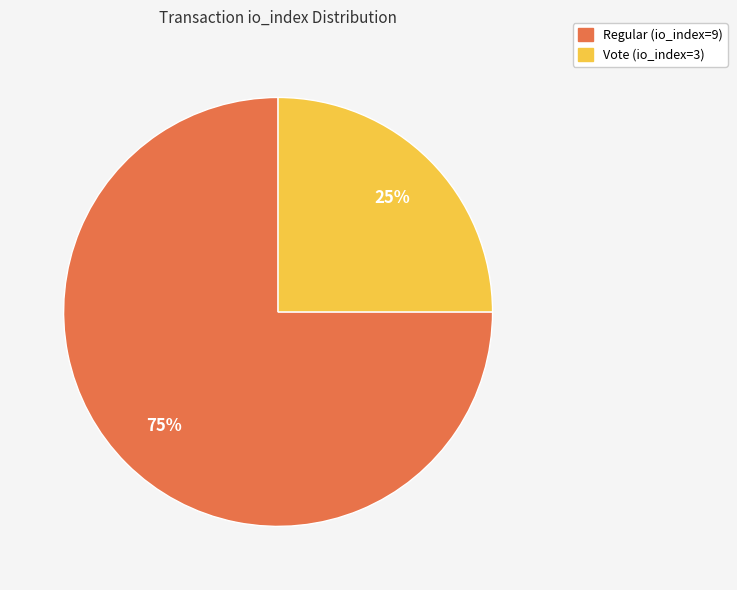

Is it true that Regular (io_index=9) is 75% of the pie?

True